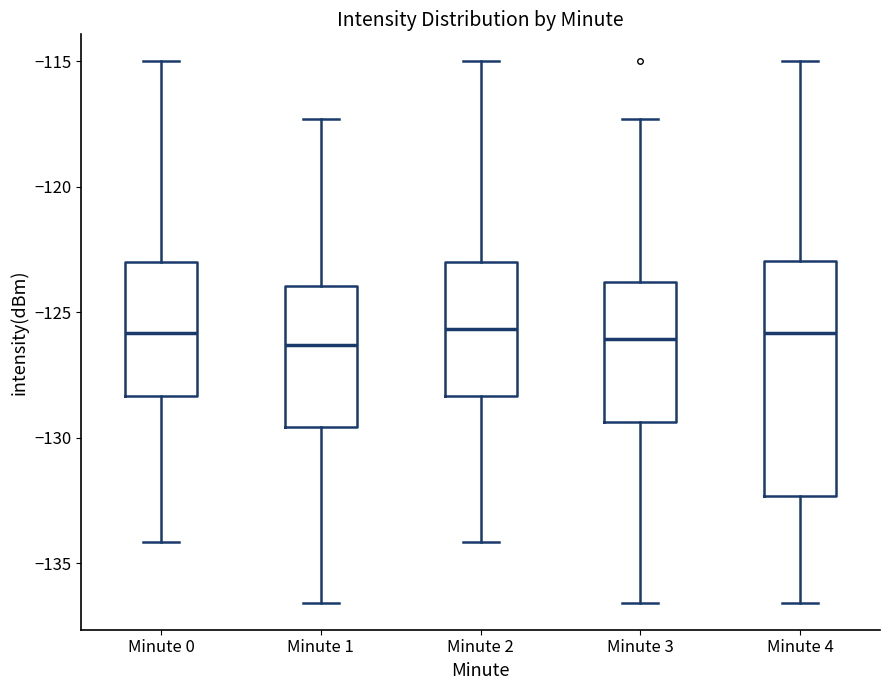

Reading left to right, transcribe this box plot: for each box, give where its median line is, the range the box spans, and where its two whiskers end, as read against the y-axis. The values are not printed on the chart, so give them approximately, as read against the axis.

Minute 0: median -126.0, box -128.5 to -123.0, whiskers -134.0 to -115.0
Minute 1: median -126.5, box -129.5 to -124.0, whiskers -136.5 to -117.5
Minute 2: median -125.5, box -128.5 to -123.0, whiskers -134.0 to -115.0
Minute 3: median -126.0, box -129.5 to -124.0, whiskers -136.5 to -117.5
Minute 4: median -126.0, box -132.5 to -123.0, whiskers -136.5 to -115.0